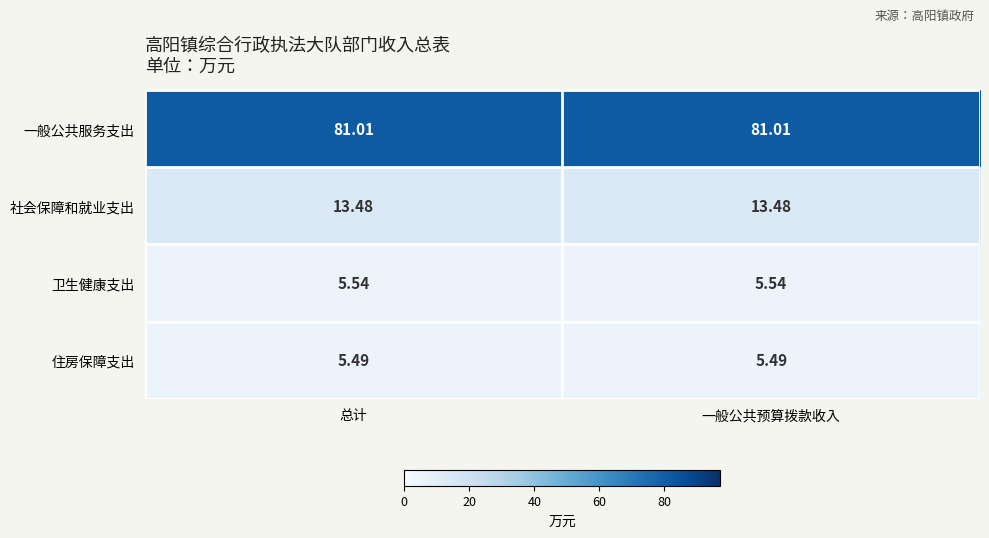

Rank the series at 一般公共预算拨款收入 from lowest to highest value.

住房保障支出, 卫生健康支出, 社会保障和就业支出, 一般公共服务支出